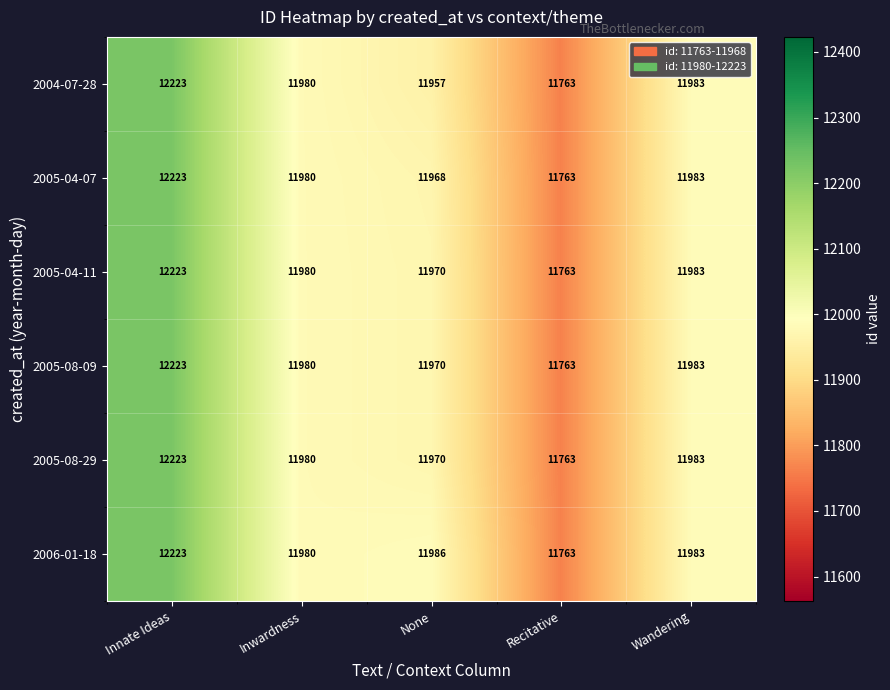

What is the sum of the 2005-08-09 values at Inwardness and None?

23950